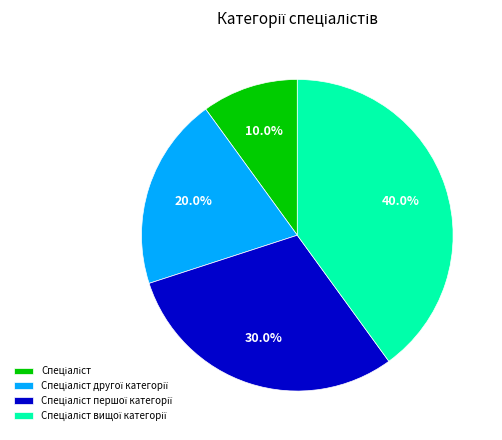

Does any single category account for the majority?

No